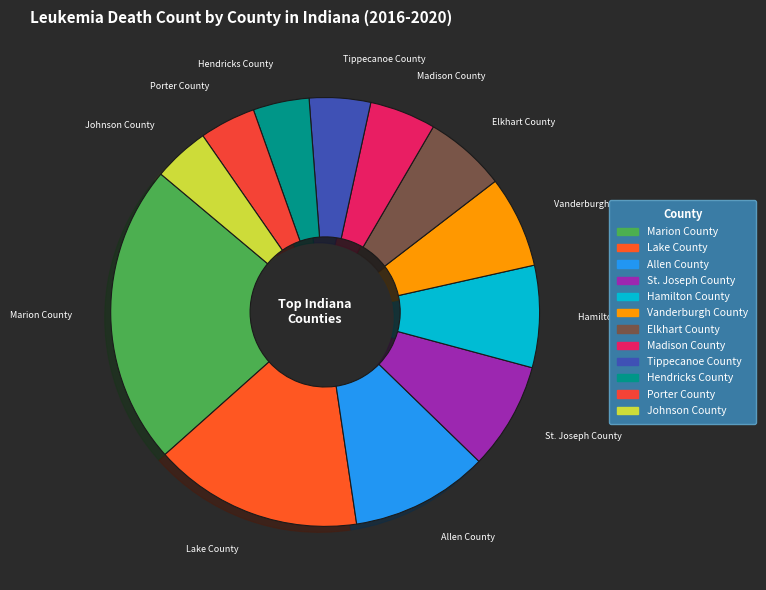

Does any single category account for the majority?

No